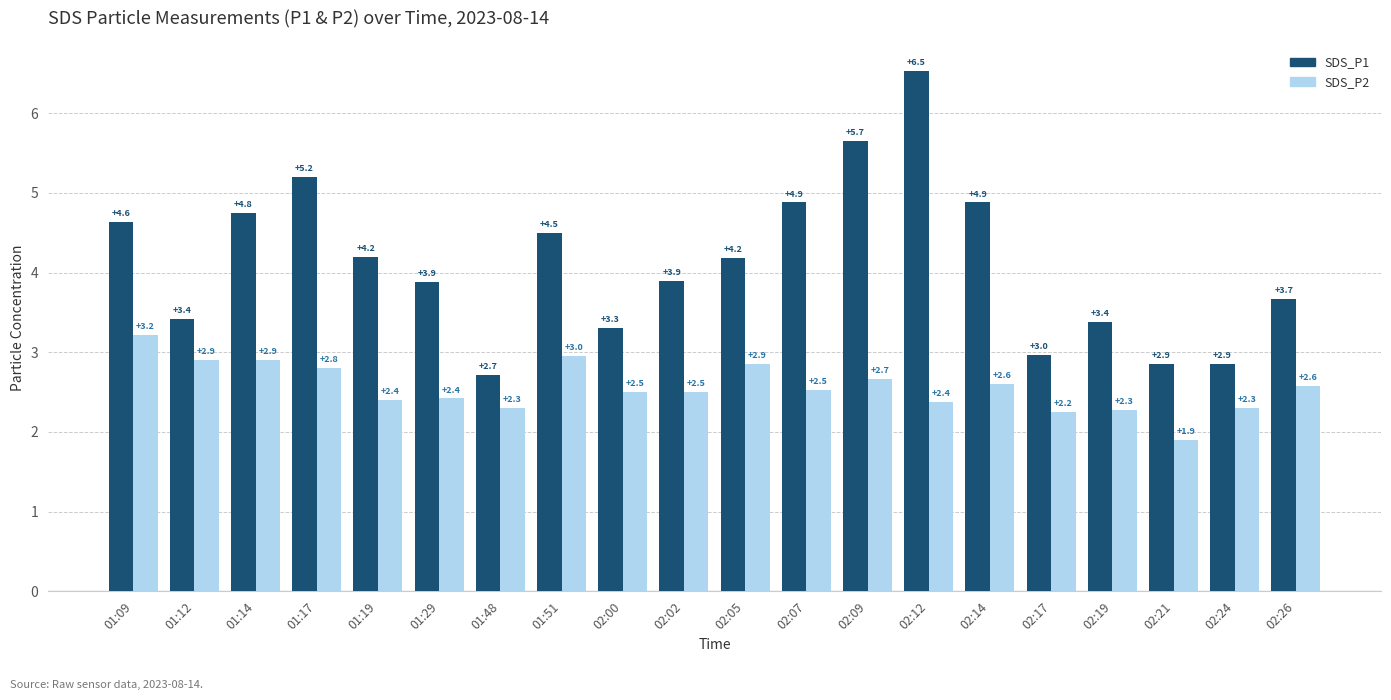

What is the average value of the SDS_P1 series?

4.1